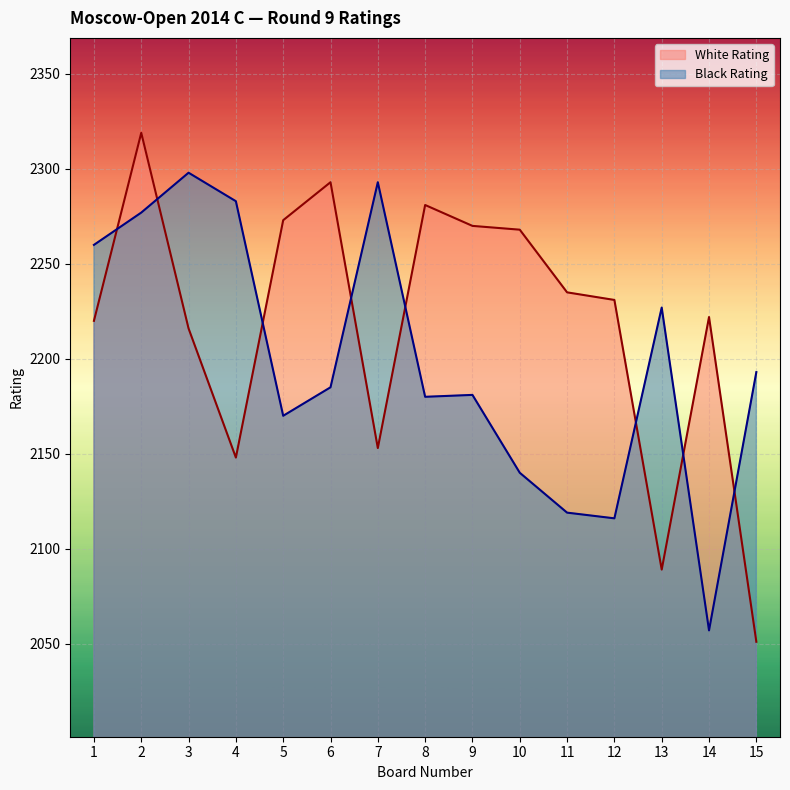

What is the difference between the Black Rating values at 6 and 5?

15